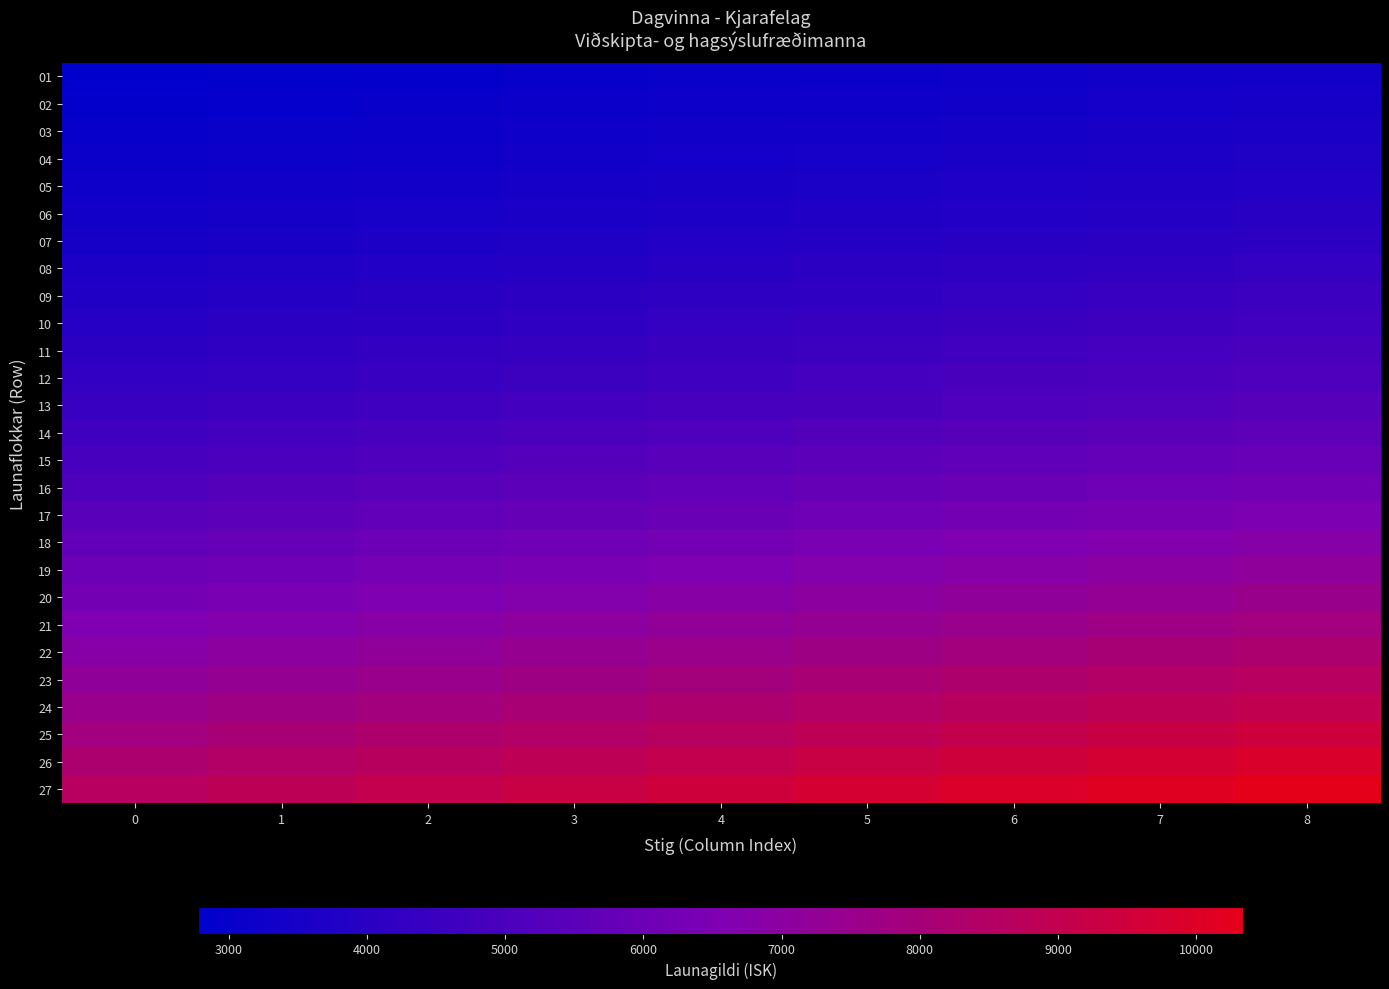

At which category is the sum across all series the highest?

8